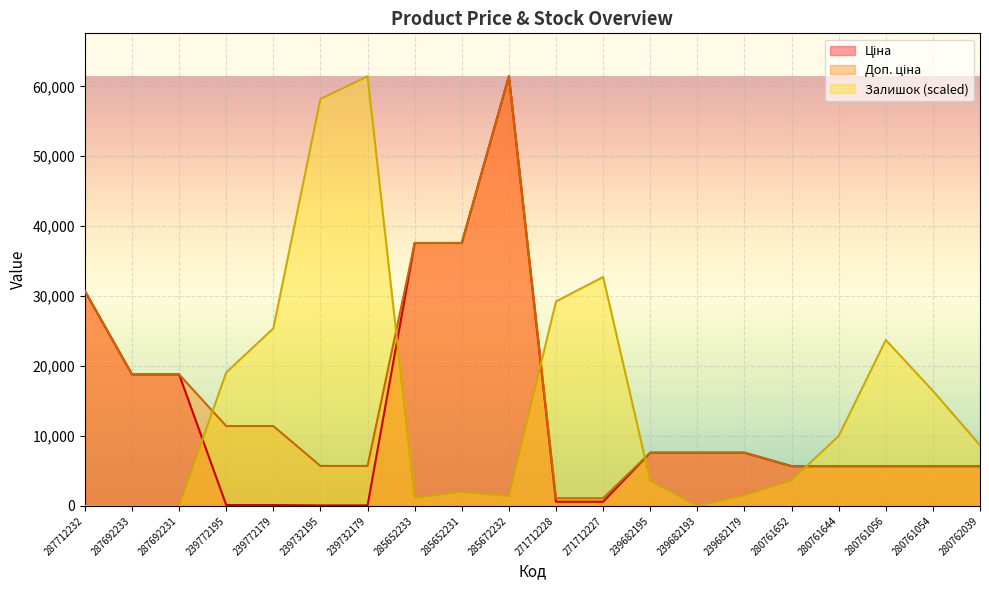

Which category has the lowest value in the Залишок series?

287712232